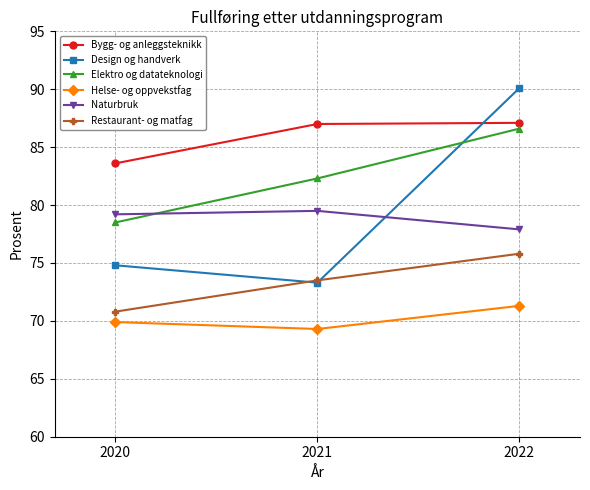

The Bygg- og anleggsteknikk series shows 53.3 at 2020. True or false?

False